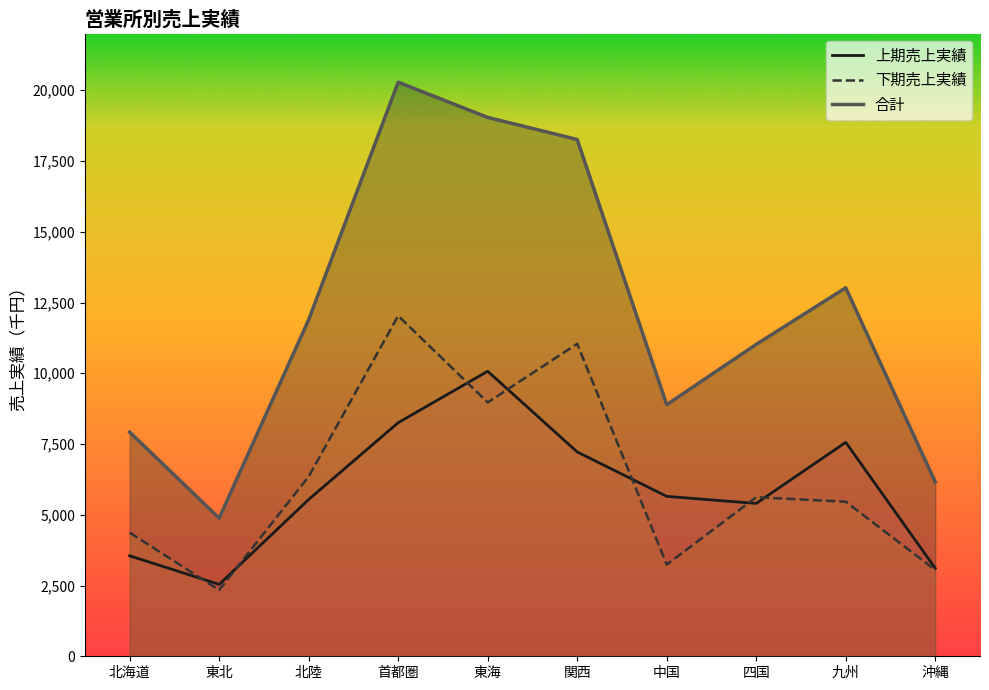

How many lines are shown in the chart?

3